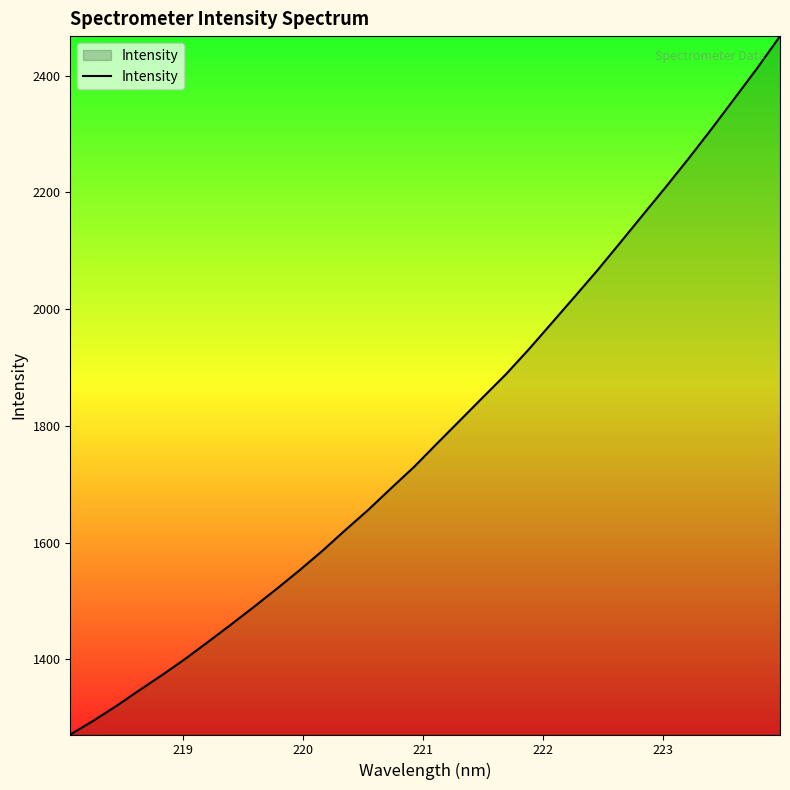

True or false: the data has more than 0 interior local peaks.

False